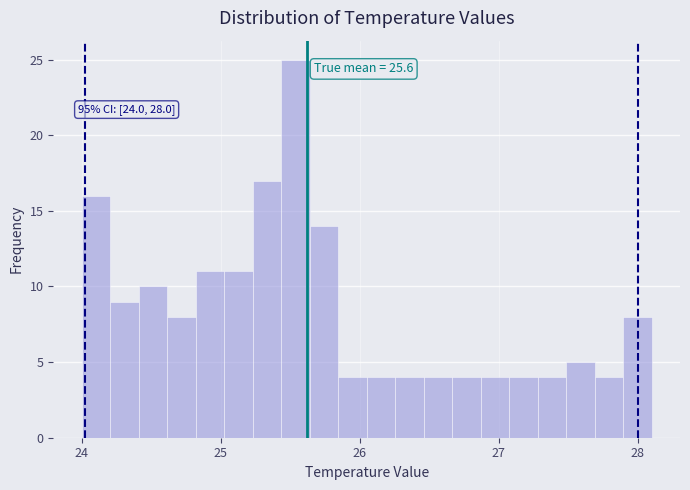

Around what value on the x-axis is the tallest bar? Give the approximate position of its centre, as read against the axis.

25.5